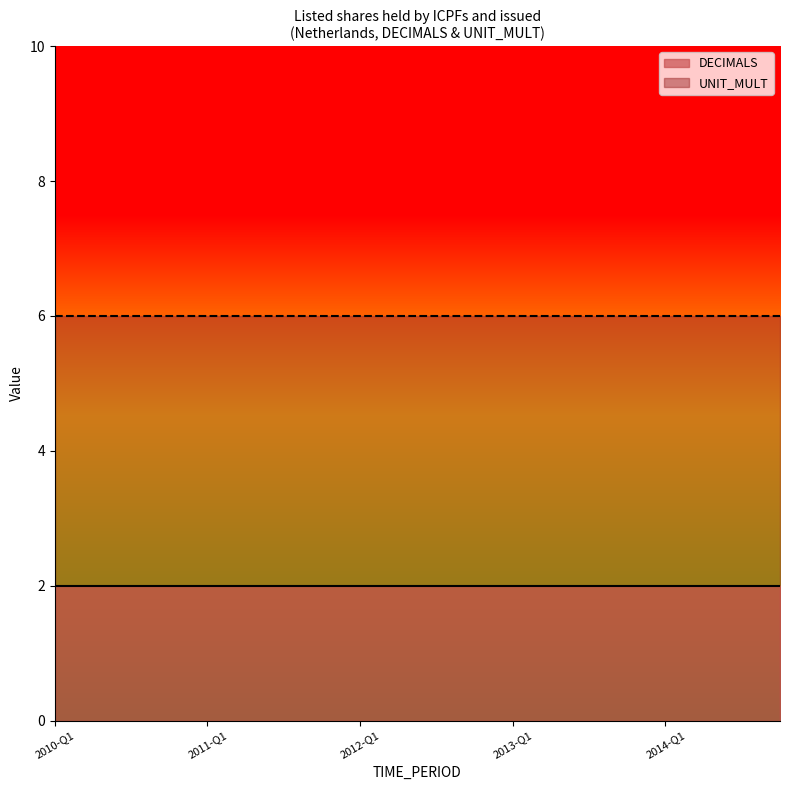

What is the difference between the highest and lowest values at 2011-Q2?

4